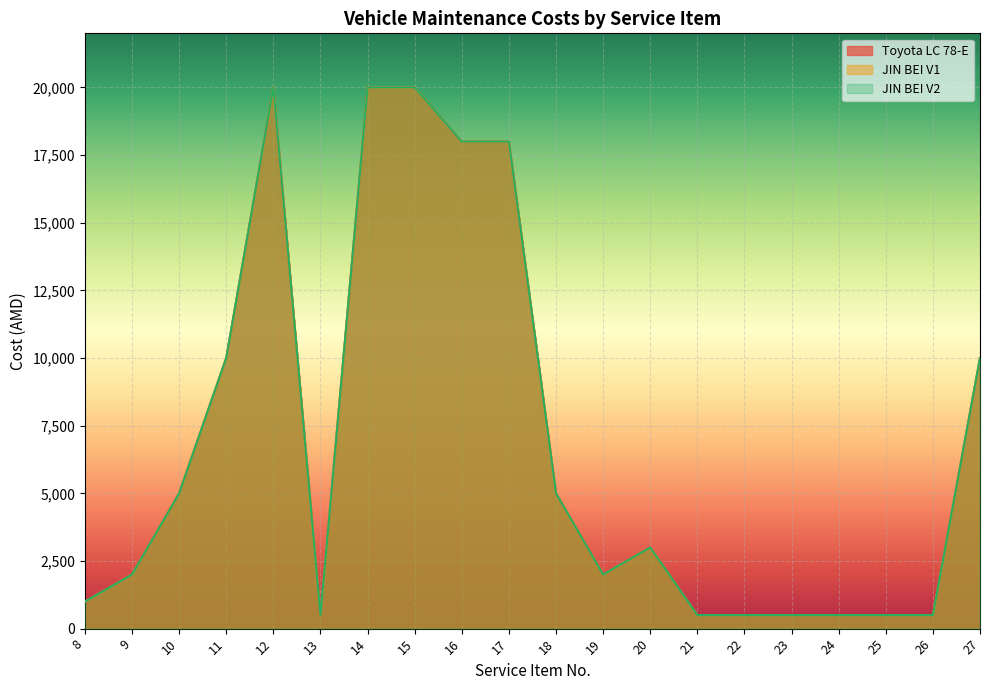

At which category is the sum across all series the highest?

12